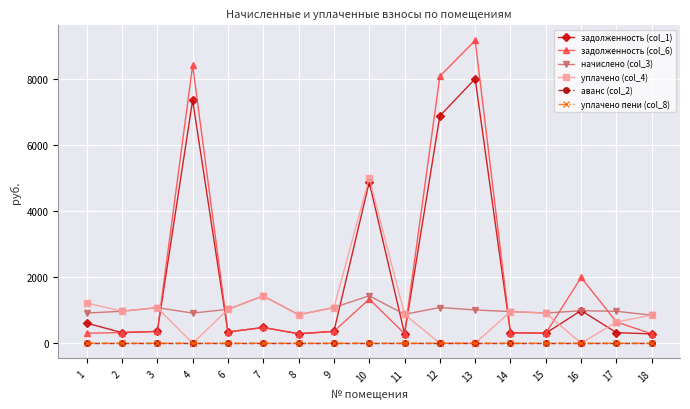

Is the value of задолженность (col_1) at 7 greater than the value of начислено (col_3) at 18?

No